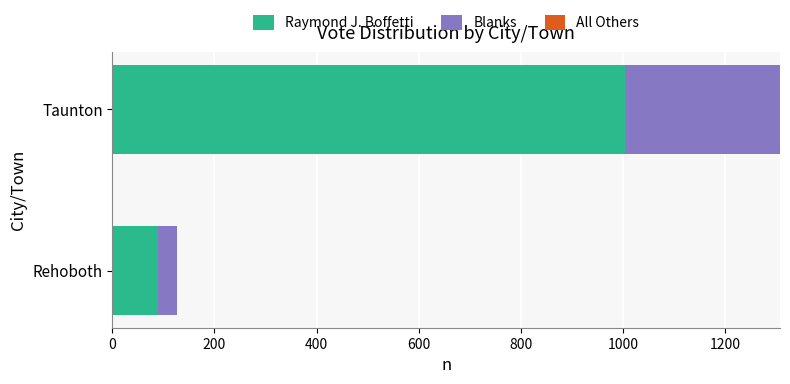

What is the sum of all Raymond J. Boffetti values?

1093